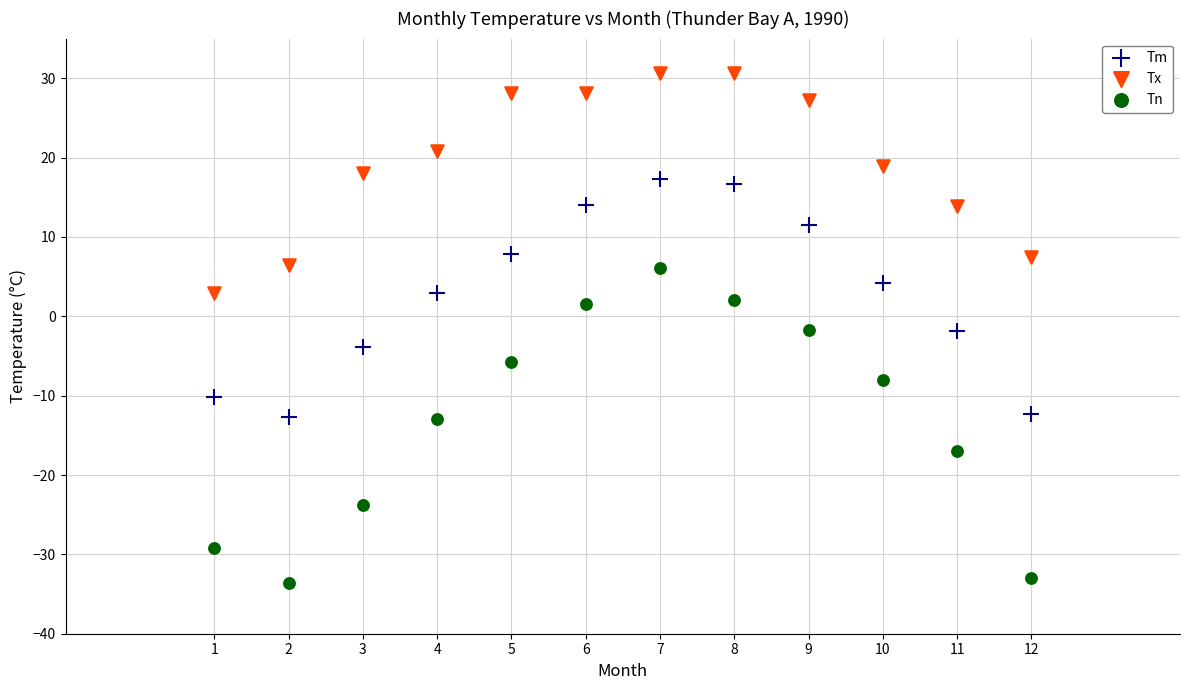

What is the X range (max minus min) for the scatter plot?

11.0